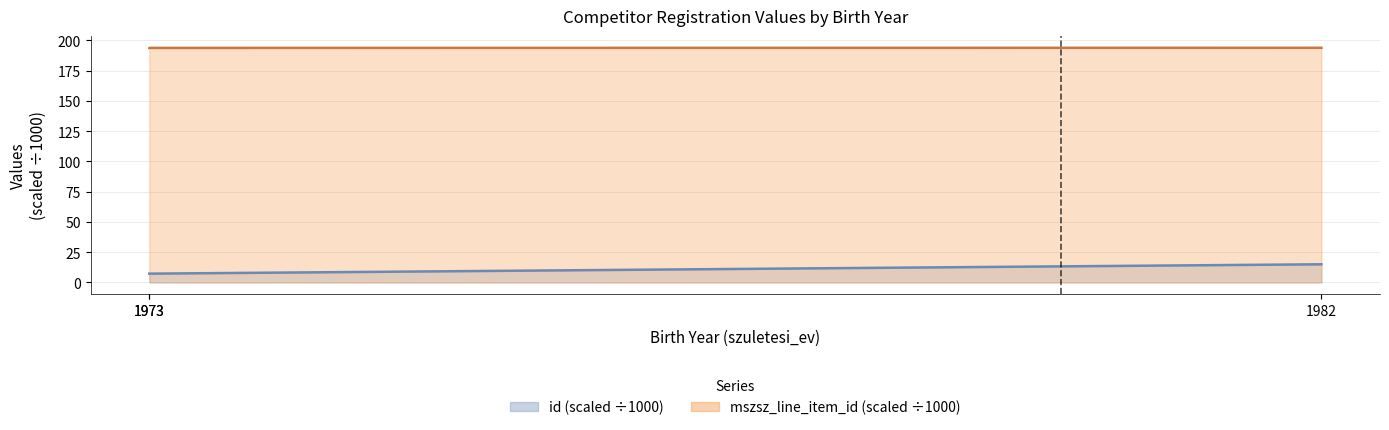

Rank the series by their average value, from lowest to highest.

id, mszsz_line_item_id